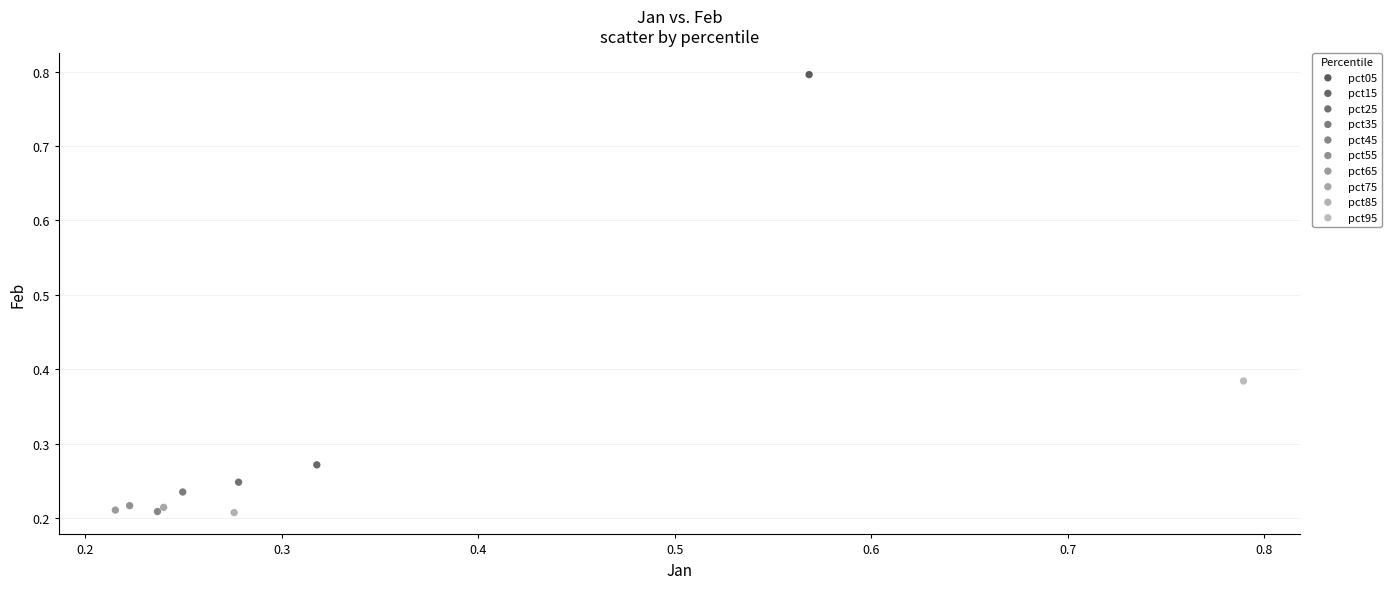

What are all the series names shown in the legend?

pct05, pct15, pct25, pct35, pct45, pct55, pct65, pct75, pct85, pct95